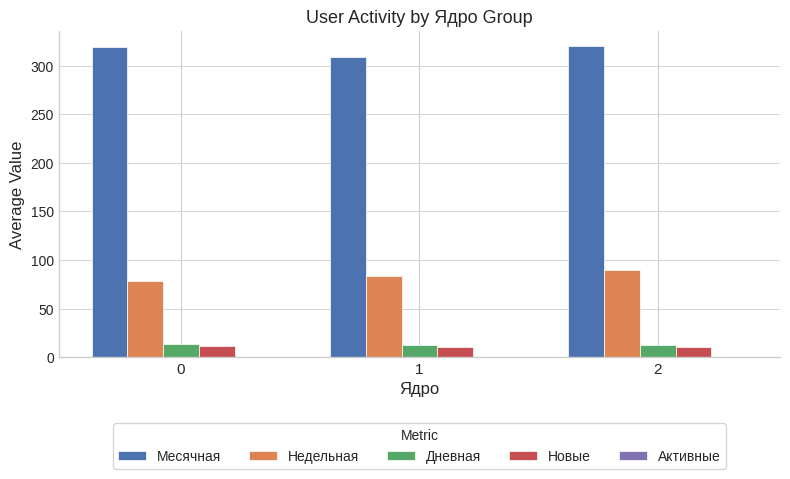

The Месячная series shows 139.9 at 2. True or false?

False